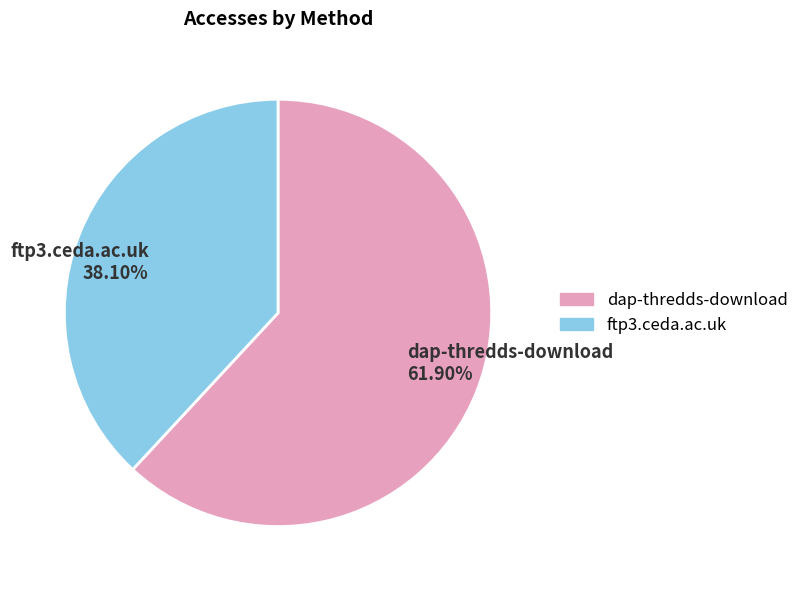

To the nearest percent, what percentage of the pie is ftp3.ceda.ac.uk?

38%